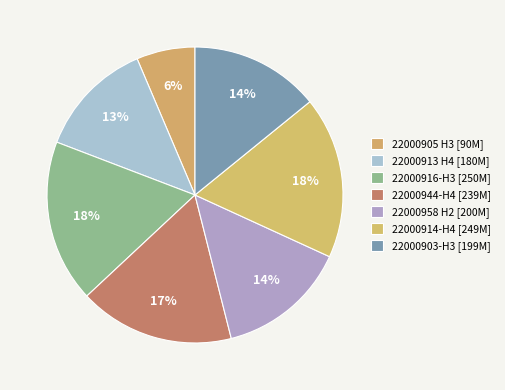

The 22000914-H4 slice represents 18% of the pie. True or false?

True